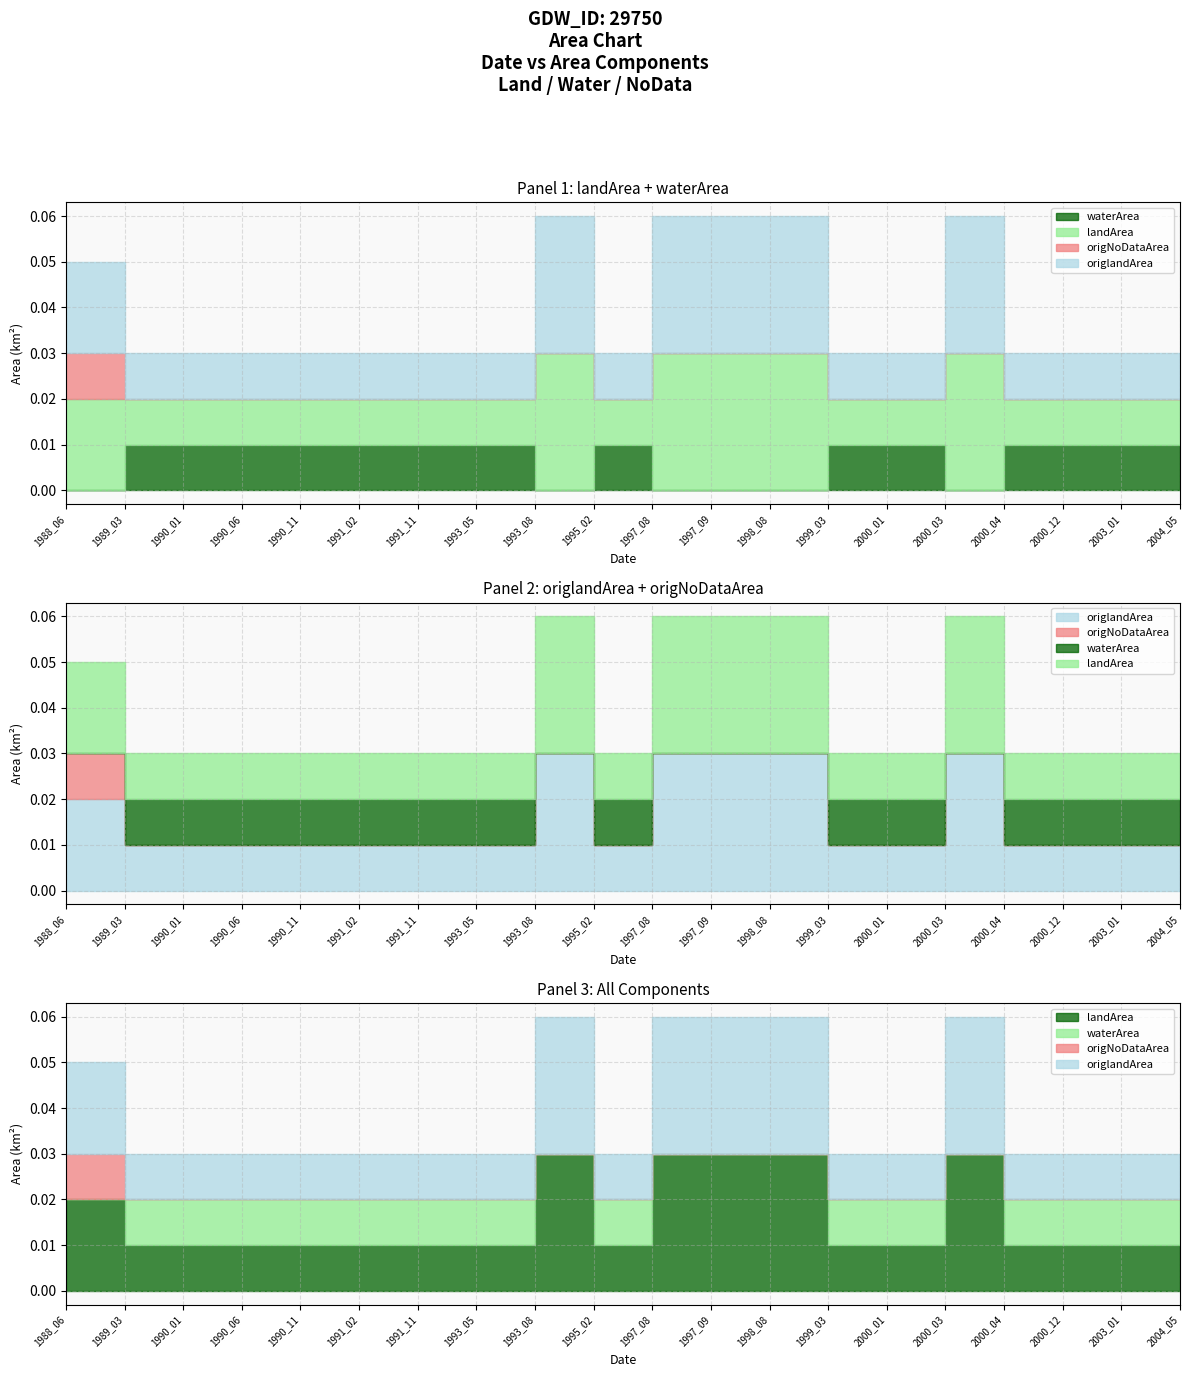

True or false: waterArea and landArea cross at least once.

False